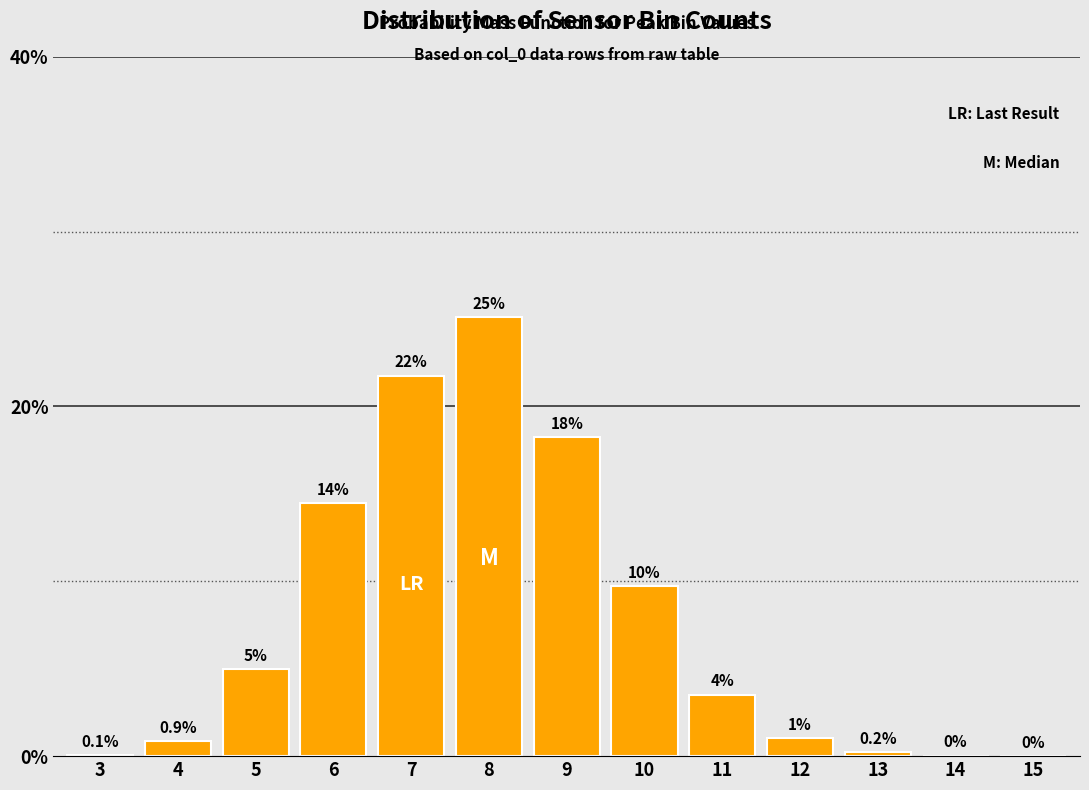

What is the sum of all values?

100.0